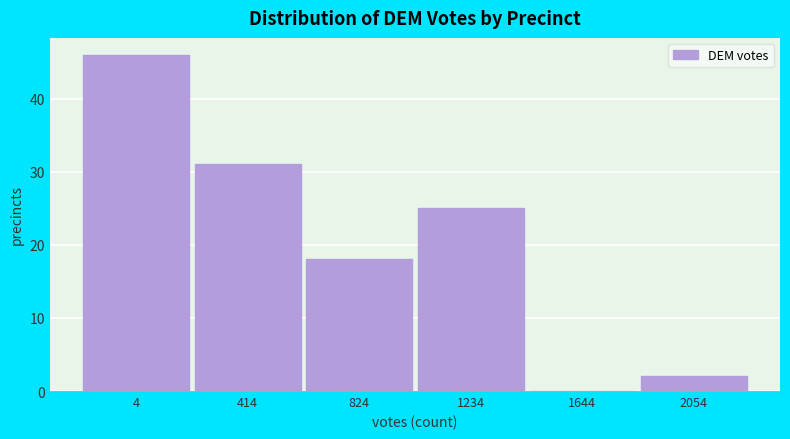

Reading left to right, extract all data points from this chart.

4=46	414=31	824=18	1234=25	1644=0	2054=2